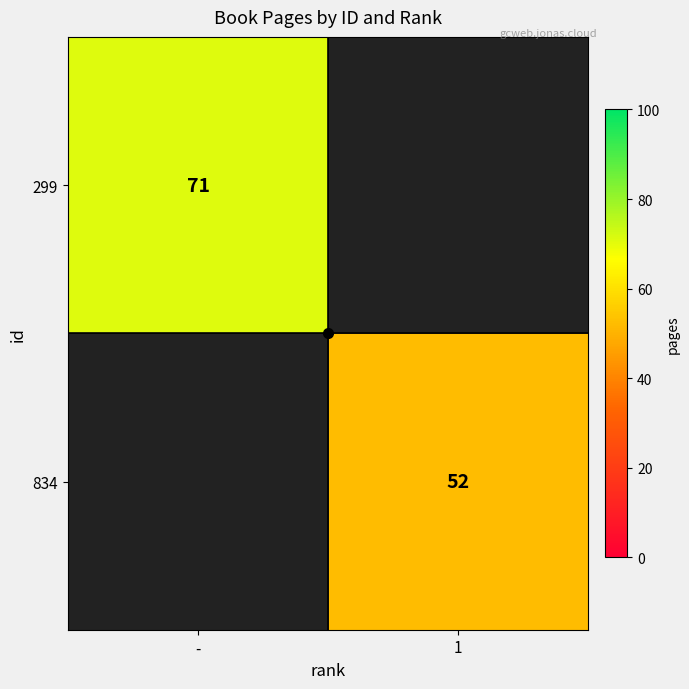

List the series in order of their overall mean, highest first.

299, 834